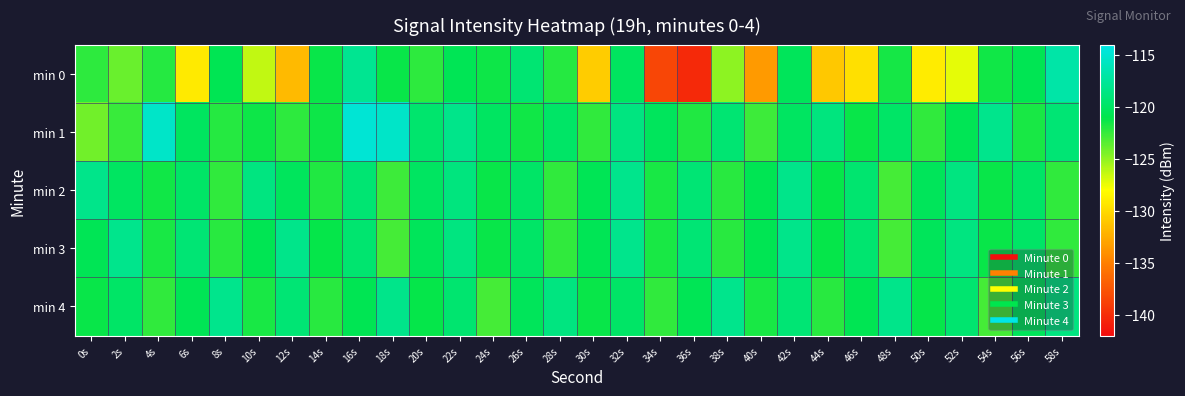

Reading right to left, what are all the values shown in this chart?

min 0: 58s=-116.9	56s=-120.7	54s=-121.5	52s=-127.3	50s=-129.0	48s=-121.6	46s=-129.7	44s=-131.0	42s=-120.4	40s=-133.5	38s=-124.9	36s=-140.2	34s=-138.5	32s=-120.1	30s=-130.8	28s=-122.1	26s=-119.3	24s=-121.3	22s=-120.6	20s=-122.2	18s=-121.3	16s=-117.9	14s=-121.2	12s=-131.8	10s=-126.3	8s=-120.7	6s=-129.1	4s=-122.0	2s=-123.9	0s=-122.3
min 1: 58s=-119.2	56s=-121.8	54s=-118.1	52s=-120.7	50s=-122.3	48s=-119.9	46s=-121.2	44s=-118.8	42s=-120.1	40s=-122.7	38s=-119.3	36s=-121.9	34s=-120.2	32s=-118.7	30s=-122.3	28s=-119.9	26s=-121.4	24s=-120.1	22s=-118.2	20s=-119.5	18s=-115.3	16s=-114.8	14s=-121.4	12s=-122.2	10s=-121.4	8s=-122.0	6s=-120.2	4s=-115.4	2s=-122.6	0s=-124.1
min 2: 58s=-122.3	56s=-119.9	54s=-121.2	52s=-118.7	50s=-120.3	48s=-122.9	46s=-119.4	44s=-121.1	42s=-118.2	40s=-120.8	38s=-122.1	36s=-119.2	34s=-121.8	32s=-118.1	30s=-120.7	28s=-122.3	26s=-119.9	24s=-121.2	22s=-118.8	20s=-120.1	18s=-122.7	16s=-119.3	14s=-121.9	12s=-120.2	10s=-118.7	8s=-122.3	6s=-119.9	4s=-121.4	2s=-120.1	0s=-118.2
min 3: 58s=-122.3	56s=-119.9	54s=-121.2	52s=-118.7	50s=-120.3	48s=-122.9	46s=-119.4	44s=-121.1	42s=-118.2	40s=-120.8	38s=-122.1	36s=-119.2	34s=-121.8	32s=-118.1	30s=-120.7	28s=-122.3	26s=-119.9	24s=-121.2	22s=-118.7	20s=-120.3	18s=-122.9	16s=-119.4	14s=-121.1	12s=-118.2	10s=-120.8	8s=-122.1	6s=-119.2	4s=-121.8	2s=-118.1	0s=-120.7
min 4: 58s=-118.7	56s=-120.3	54s=-122.9	52s=-119.4	50s=-121.1	48s=-118.2	46s=-120.8	44s=-122.1	42s=-119.2	40s=-121.8	38s=-118.1	36s=-120.7	34s=-122.3	32s=-119.9	30s=-121.2	28s=-118.7	26s=-120.3	24s=-122.9	22s=-119.4	20s=-121.1	18s=-118.2	16s=-120.8	14s=-122.1	12s=-119.2	10s=-121.8	8s=-118.1	6s=-120.7	4s=-122.3	2s=-119.9	0s=-121.2